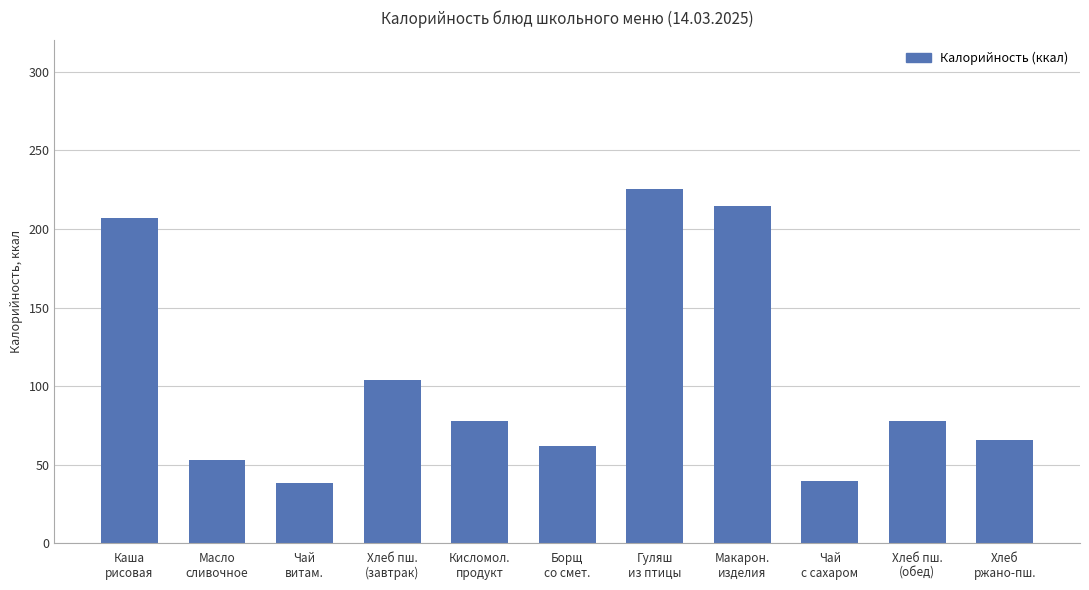

Reading left to right, what are all the values shown in this chart?

Каша
рисовая=206.8	Масло
сливочное=52.9	Чай
витам.=38.5	Хлеб пш.
(завтрак)=104.0	Кисломол.
продукт=78.0	Борщ
со смет.=62.2	Гуляш
из птицы=225.7	Макарон.
изделия=214.5	Чай
с сахаром=39.9	Хлеб пш.
(обед)=78.0	Хлеб
ржано-пш.=66.0